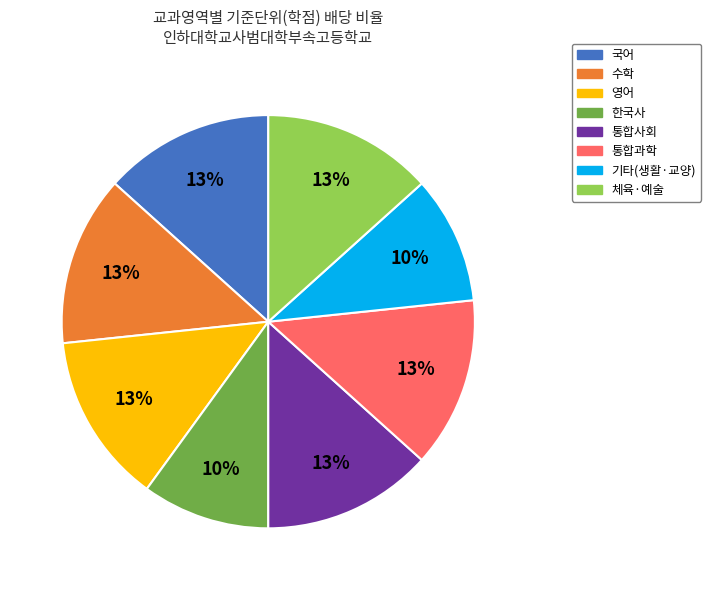

Approximately how many times larger is the value at 국어 compared to 수학?

1.0